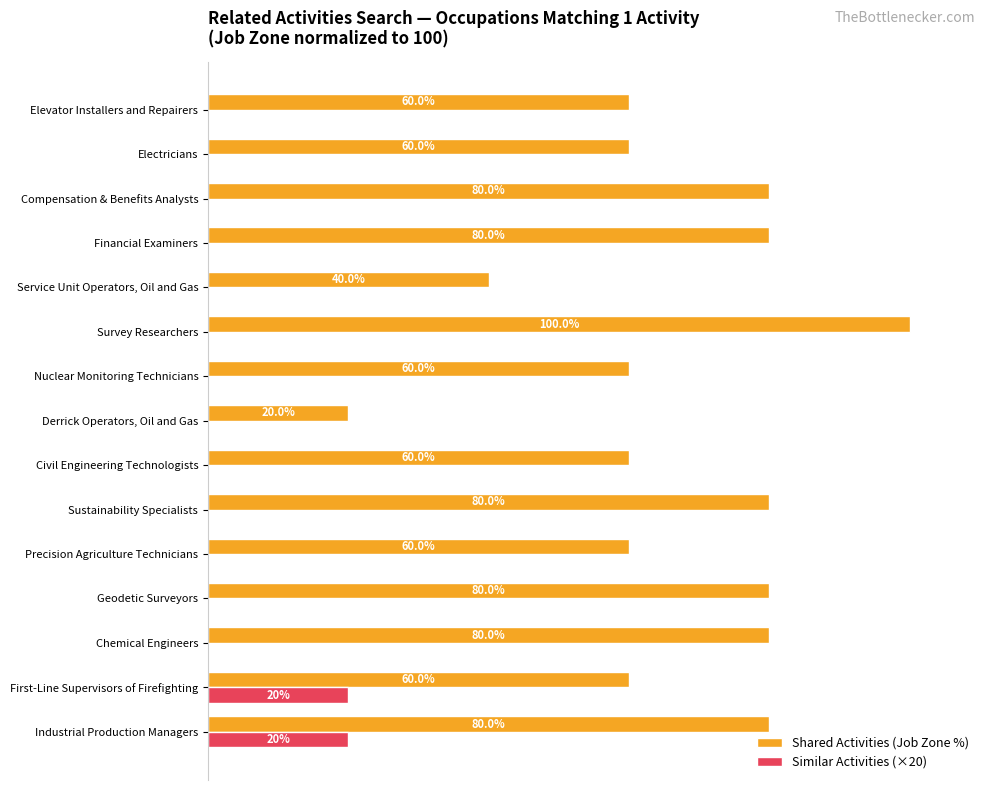

Which series has the largest total across all categories?

Shared Activities (Job Zone %)